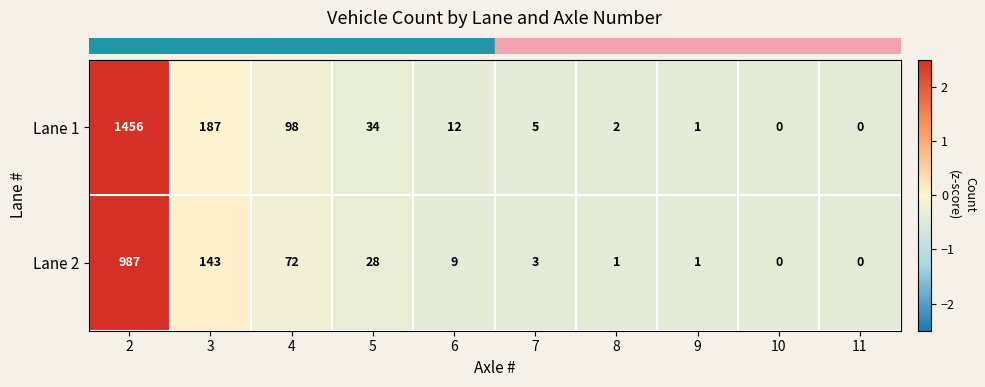

Rank the series by their maximum value, from highest to lowest.

Lane 1, Lane 2